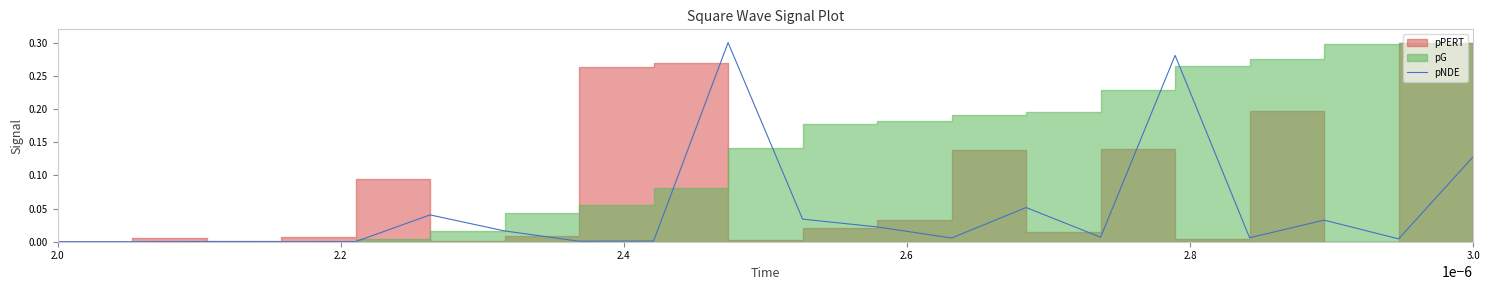

How many data points are above 0?

19